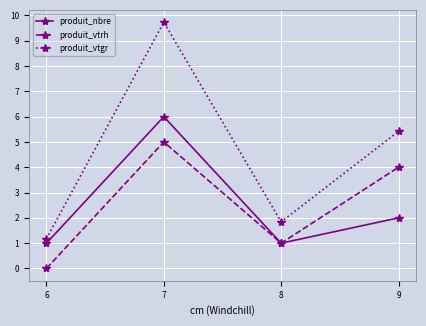

What is the value of the produit_vtrh point at the 2nd from the left?

5.0